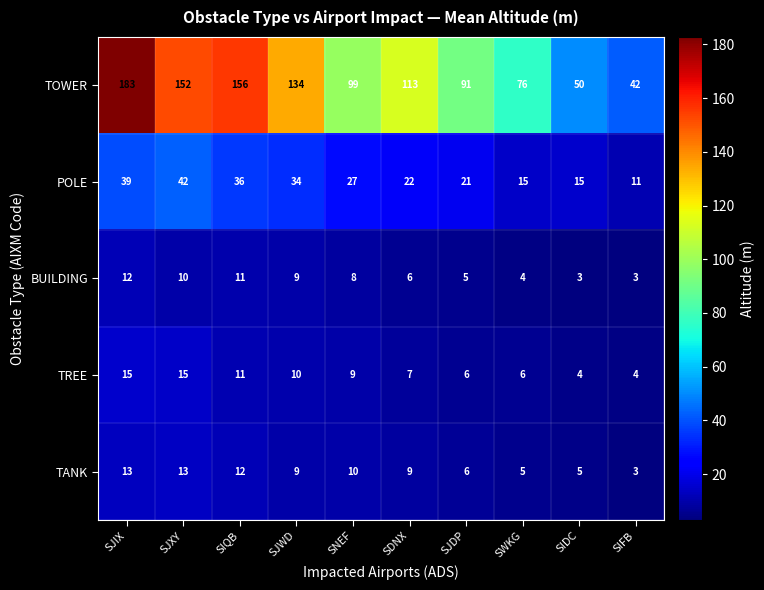

List the series in order of their peak value, highest first.

TOWER, POLE, TREE, TANK, BUILDING